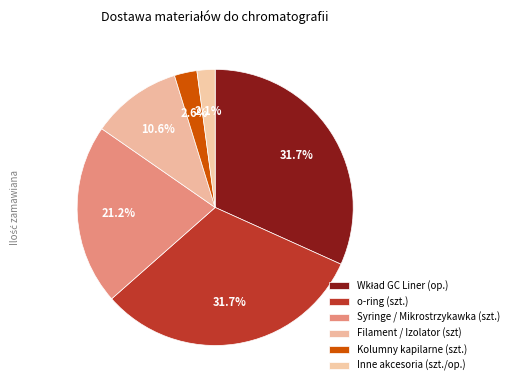

How many segments does this pie chart have?

6